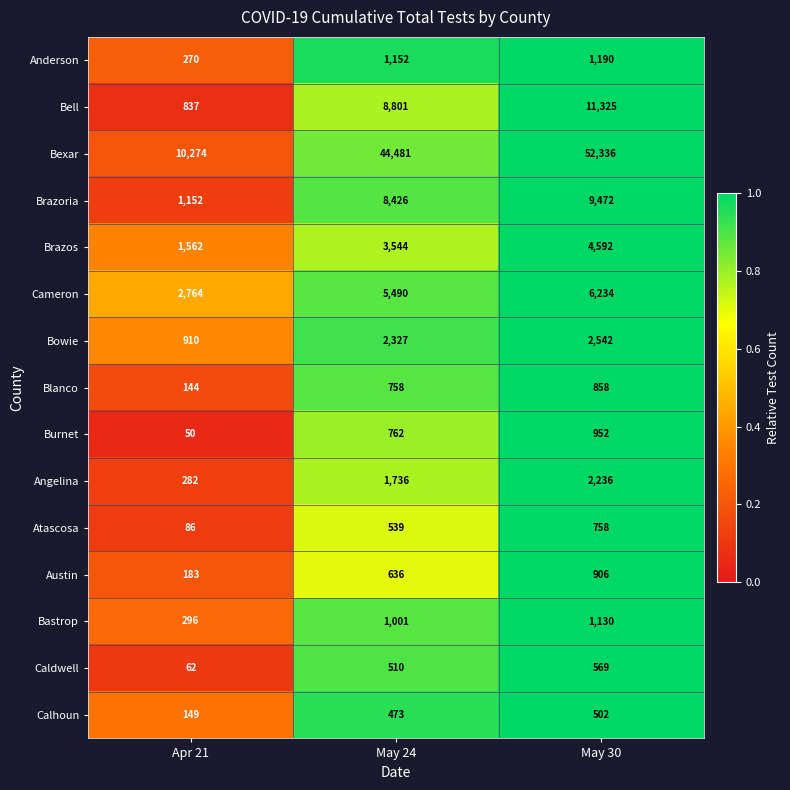

Is it true that Bexar equals 52336 at May 30?

True